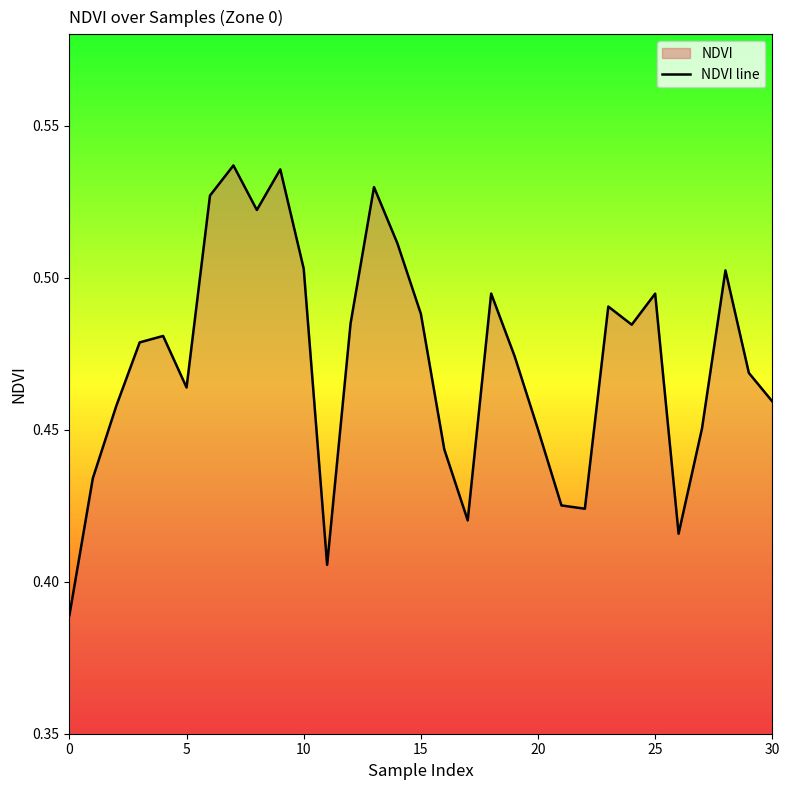

Reading right to left, extract all data points from this chart.

0.5	0.5	0.5	0.5	0.4	0.5	0.5	0.5	0.4	0.4	0.5	0.5	0.5	0.4	0.4	0.5	0.5	0.5	0.5	0.4	0.5	0.5	0.5	0.5	0.5	0.5	0.5	0.5	0.5	0.4	0.4